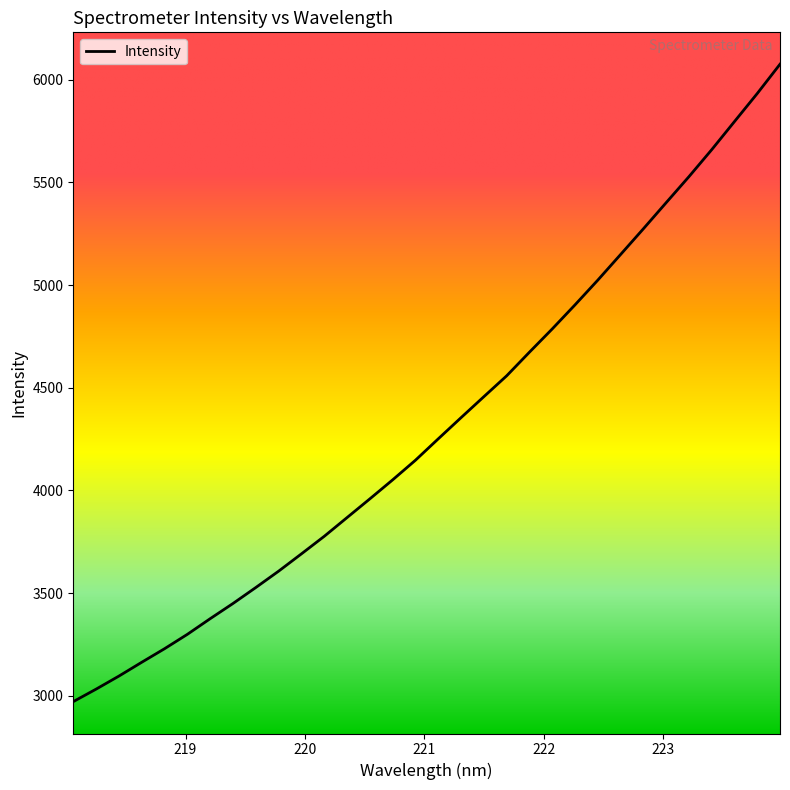

What is the smallest value displayed?

2971.2